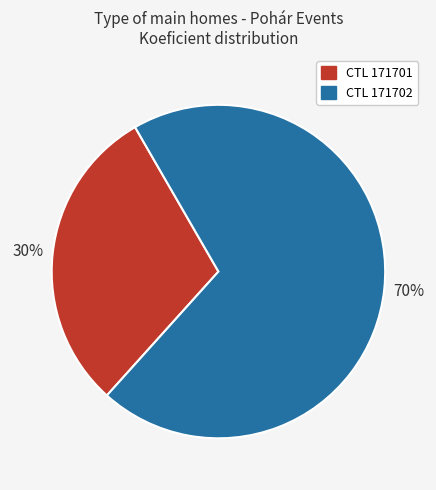

To the nearest percent, what is the average slice percentage?

50%